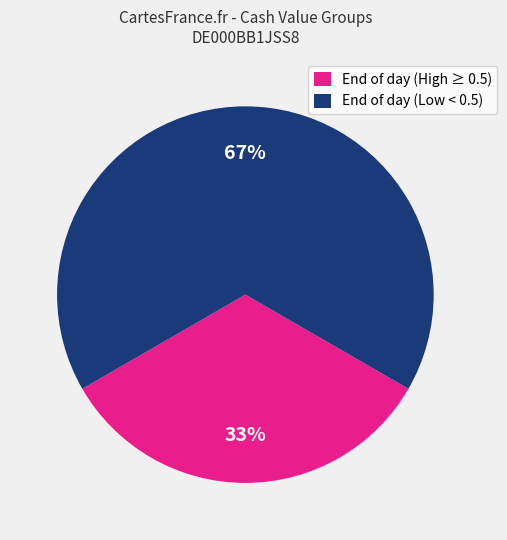

How many slices are in this pie chart?

2